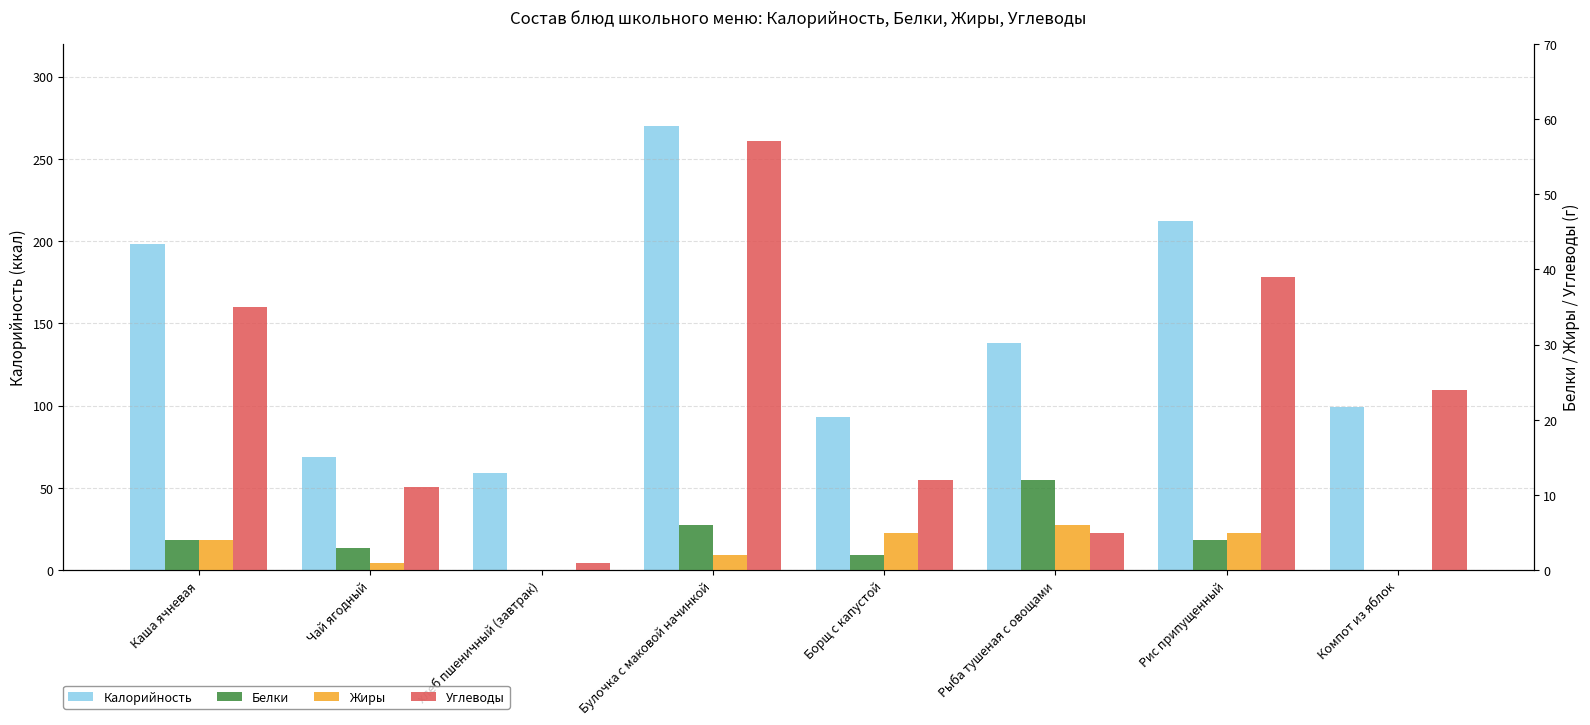

Between хлеб пшеничный (завтрак) and Борщ с капустой, which series saw the biggest shift?

Калорийность